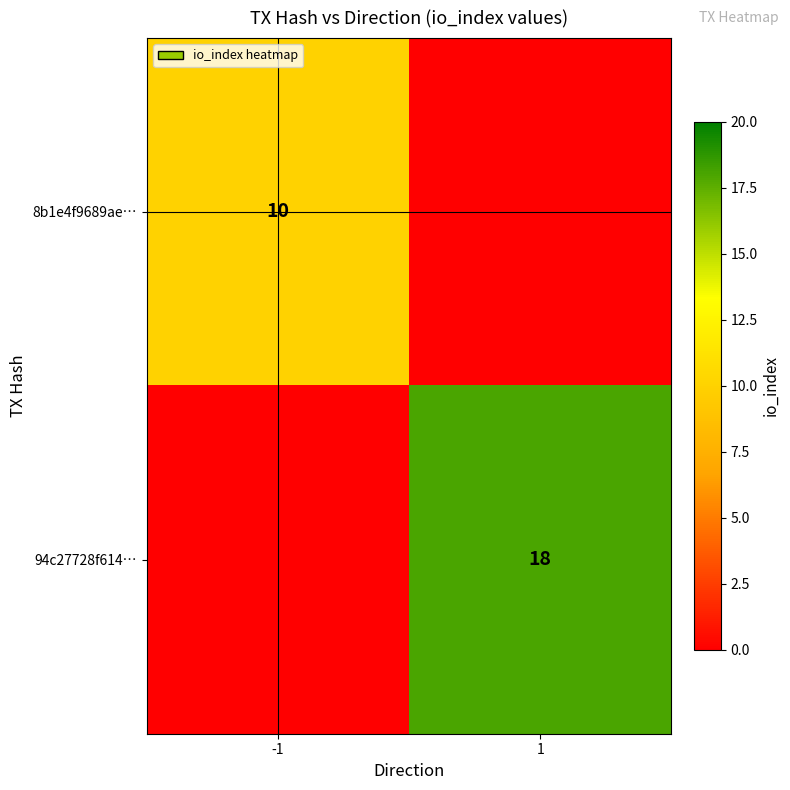

Which label corresponds to the largest value in the chart?

1